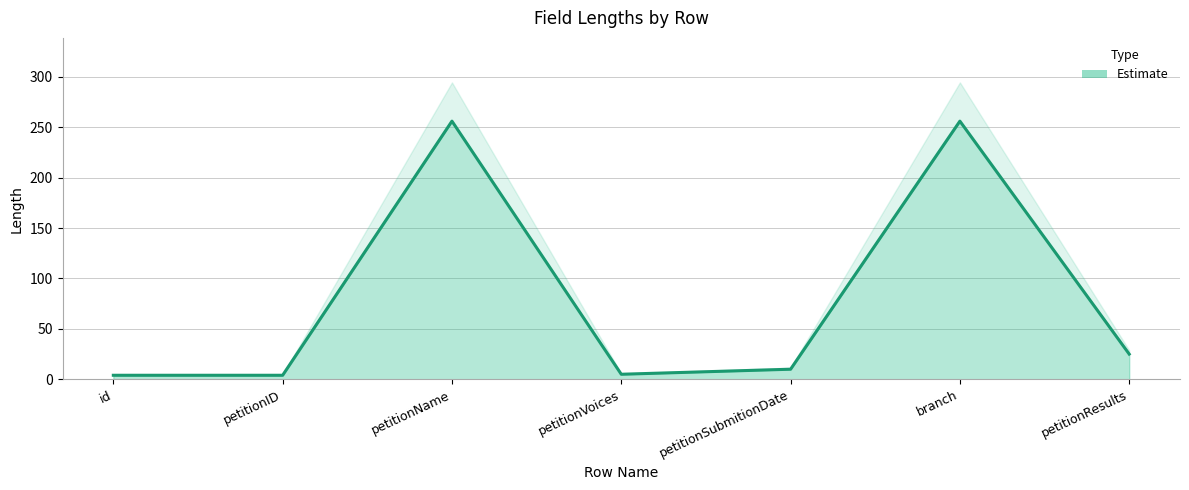

List the labels in order of value, smallest first.

id, petitionID, petitionVoices, petitionSubmitionDate, petitionResults, petitionName, branch